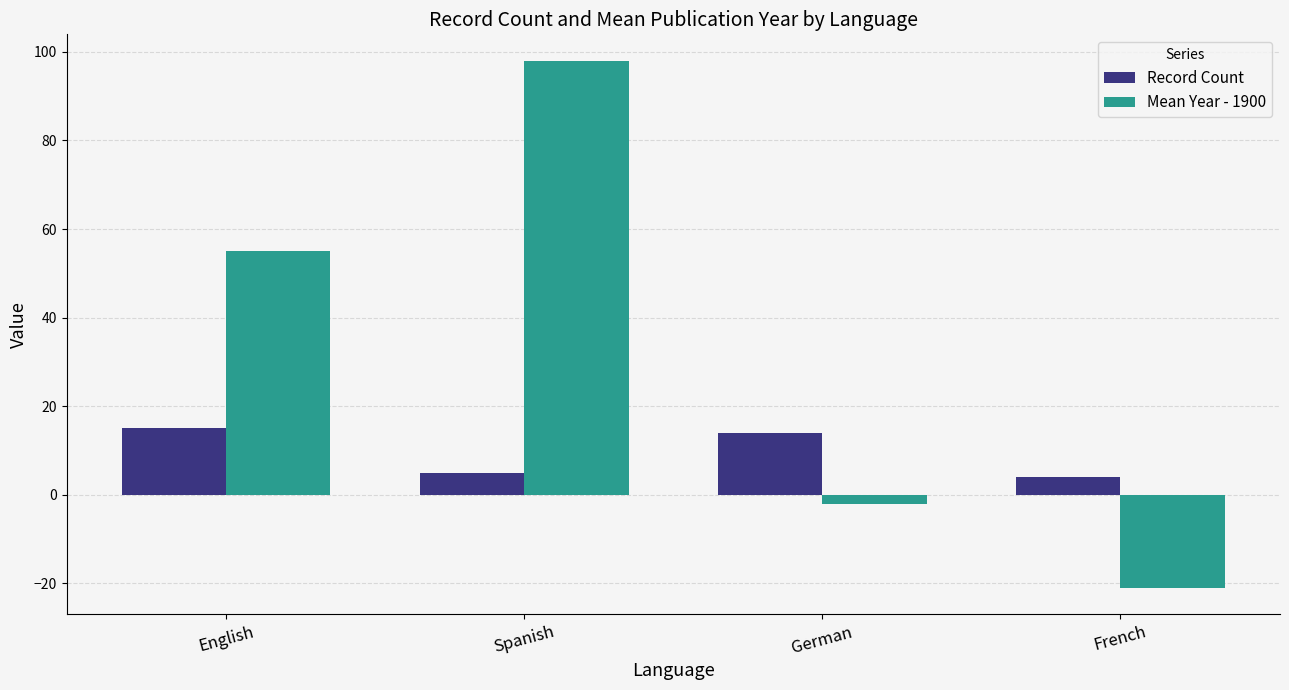

What is the label of the 3rd bar from the left?

German